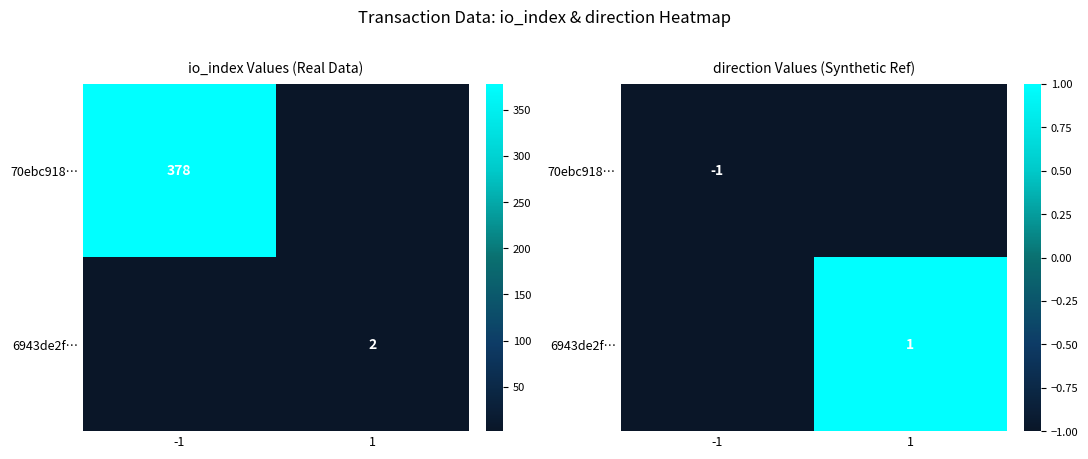

What is the minimum value shown in the chart?

-1.0